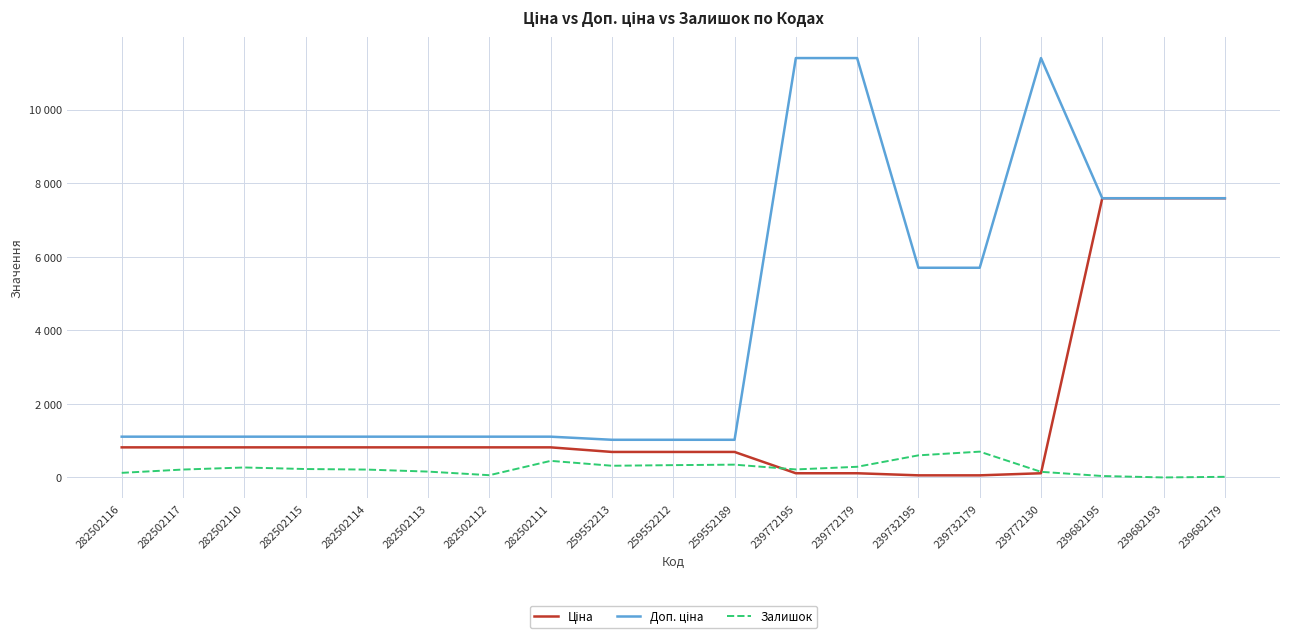

Does the chart display data point markers on the line(s)?

No